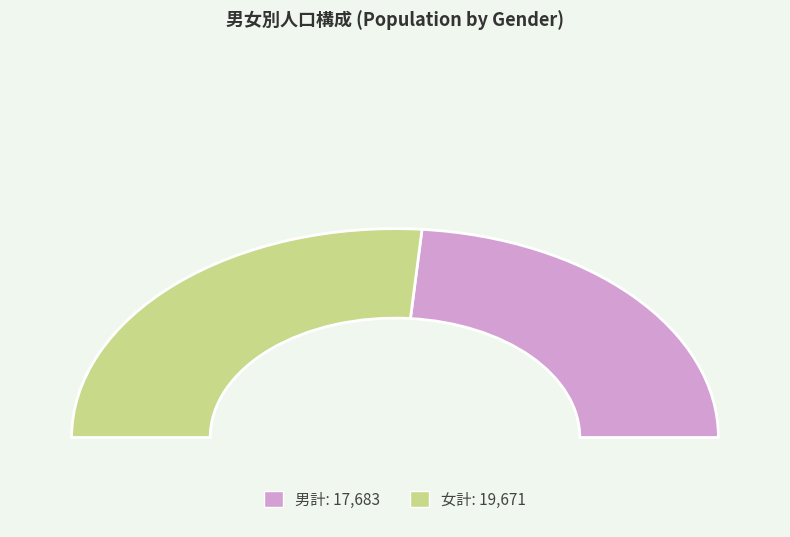

Count the number of slices in the pie.

3